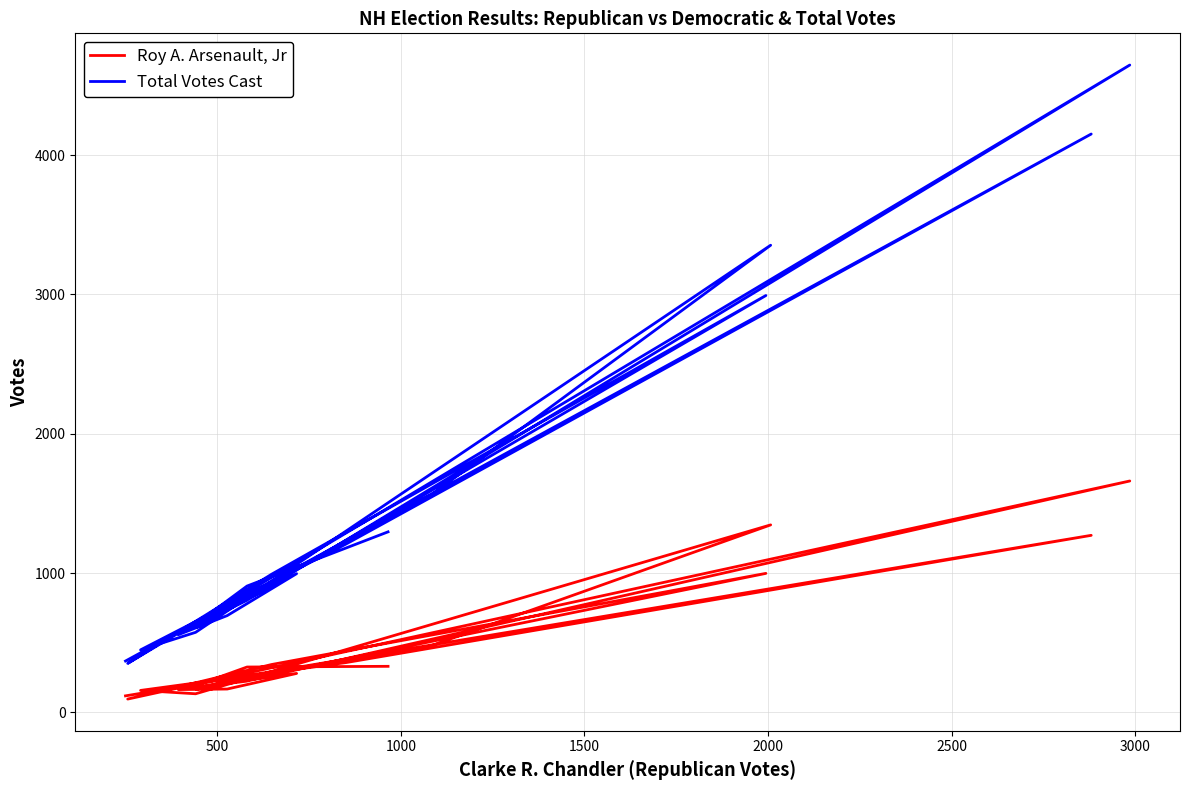

Reading left to right, what are all the values shown in this chart?

Roy A. Arsenault, Jr: 331	326	177	280	168	164	224	1661	96	344	998	166	247	478	1346	134	158	358	1271	119
Total Votes Cast: 1296	907	601	996	695	558	803	4646	352	992	2992	609	802	1560	3353	575	449	1209	4151	369